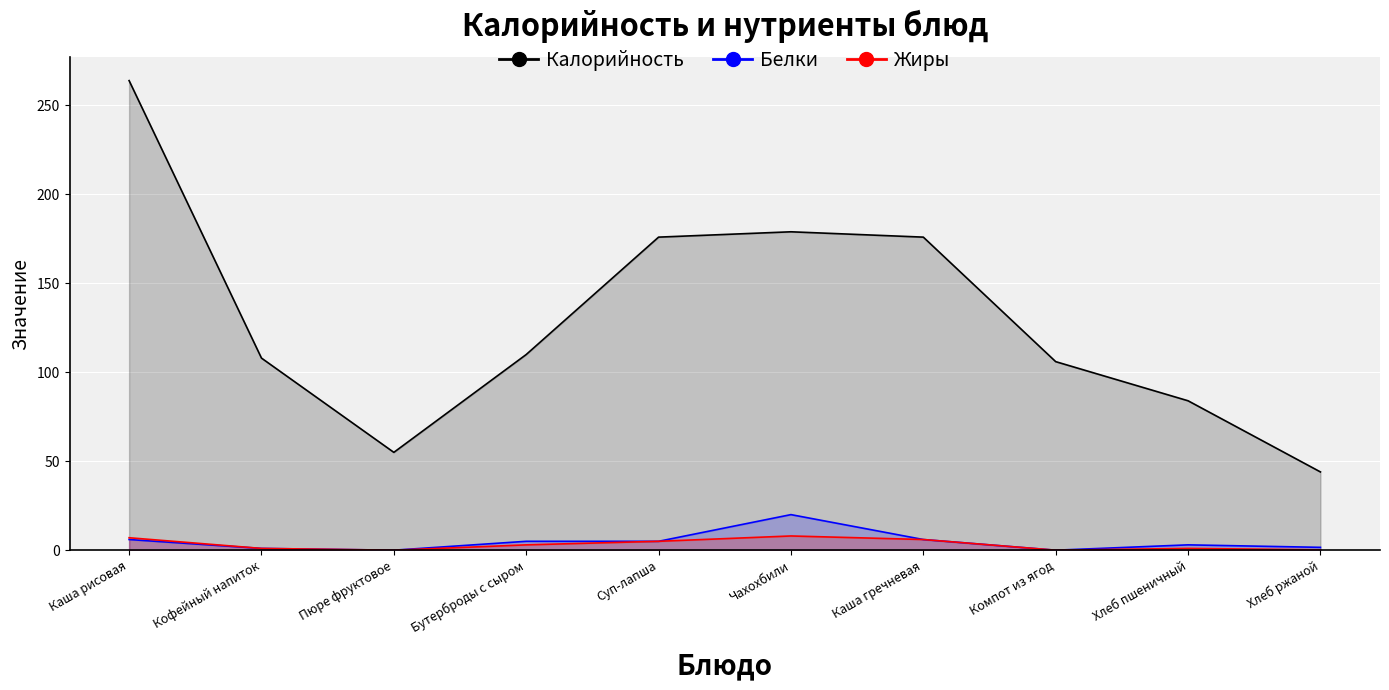

Between Компот из ягод and Хлеб пшеничный, which is larger?

Компот из ягод